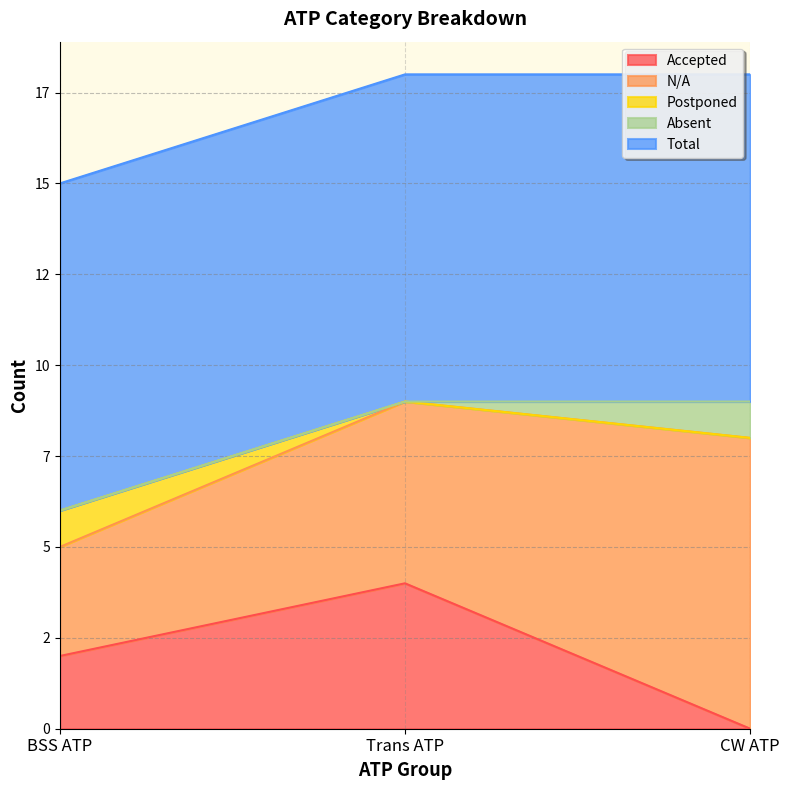

Reading left to right, what are all the values shown in this chart?

Accepted: BSS ATP=2	Trans ATP=4	CW ATP=0
N/A: BSS ATP=3	Trans ATP=5	CW ATP=8
Postponed: BSS ATP=1	Trans ATP=0	CW ATP=0
Absent: BSS ATP=0	Trans ATP=0	CW ATP=1
Total: BSS ATP=9	Trans ATP=9	CW ATP=9